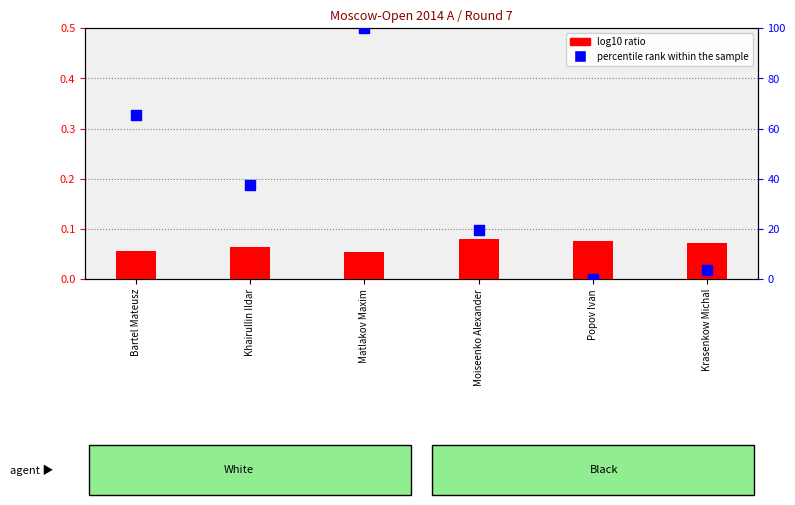

What is the total value across all series at Krasenkow Michal?

3.6